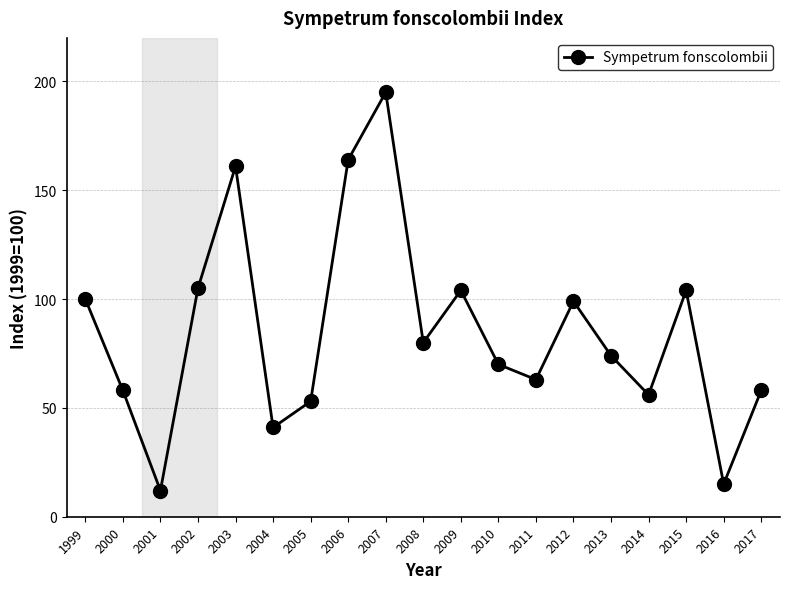

Reading left to right, list all the values displayed in this chart.

1999=100	2000=58	2001=12	2002=105	2003=161	2004=41	2005=53	2006=164	2007=195	2008=80	2009=104	2010=70	2011=63	2012=99	2013=74	2014=56	2015=104	2016=15	2017=58